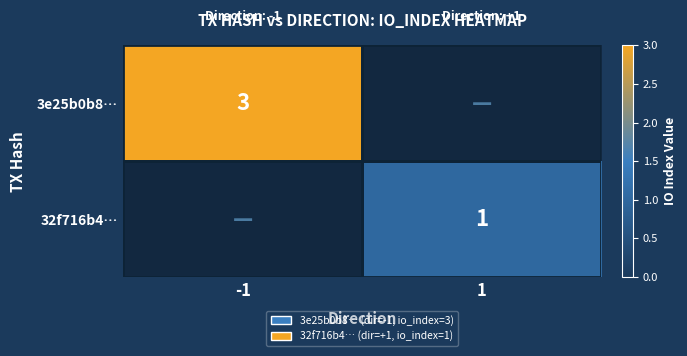

At how many categories does at least one series exceed 1?

1